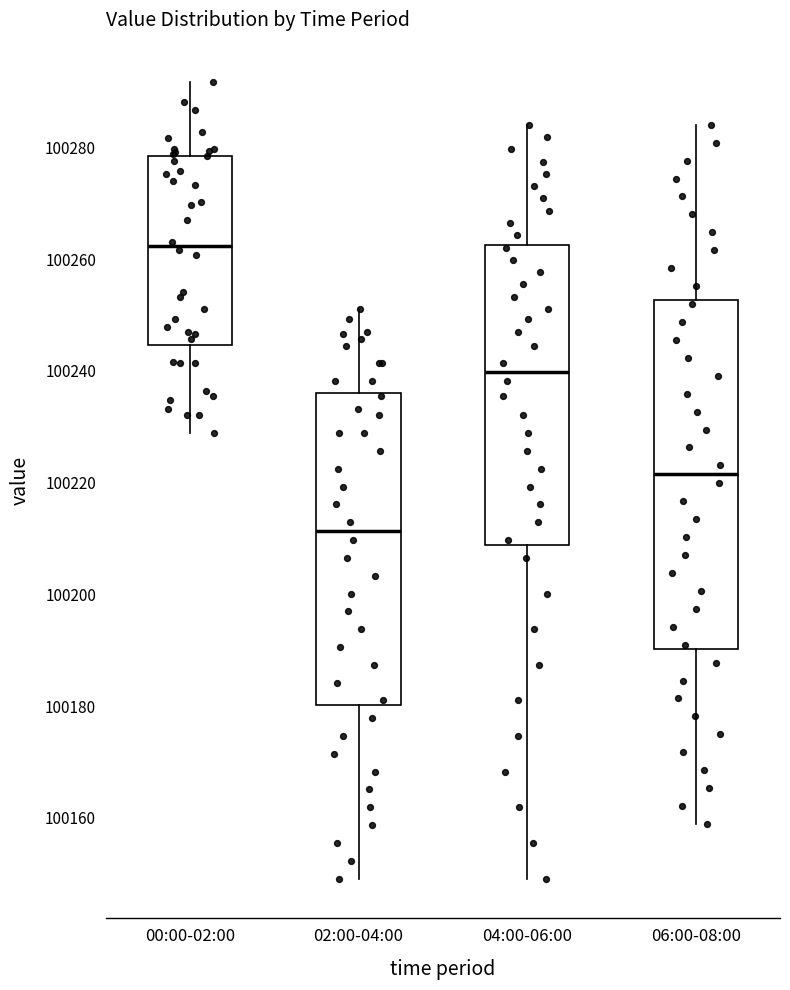

Which box has the lowest median line?

02:00-04:00